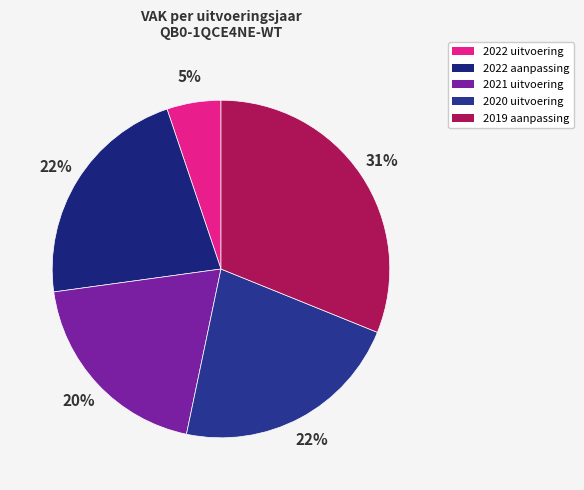

What is the ratio of the value at 2019 aanpassing to the value at 2021 uitvoering?

1.6